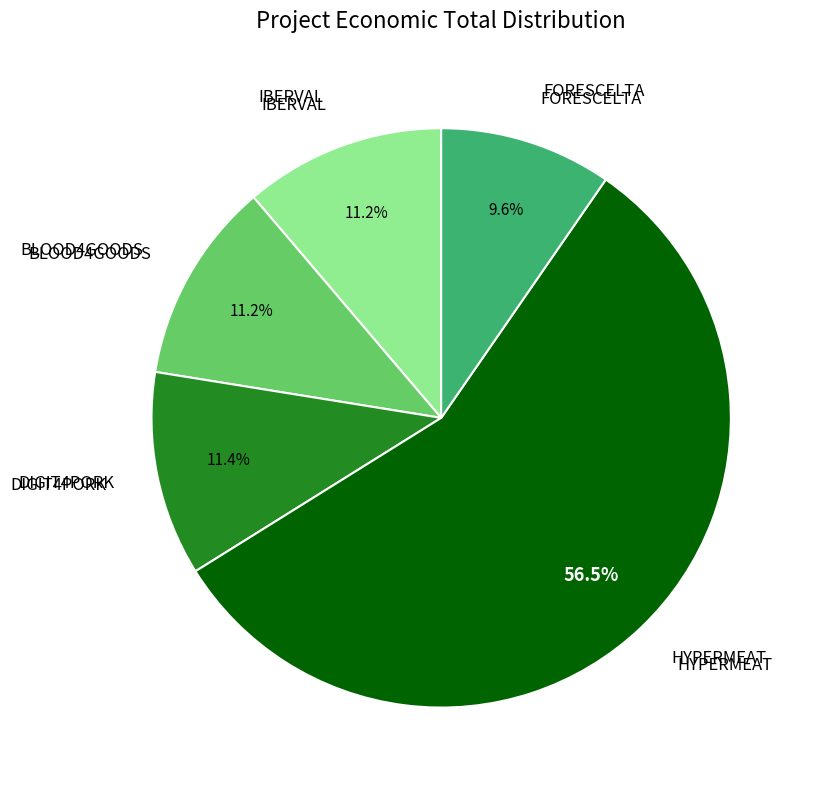

Is there any slice that represents more than half of the pie?

Yes